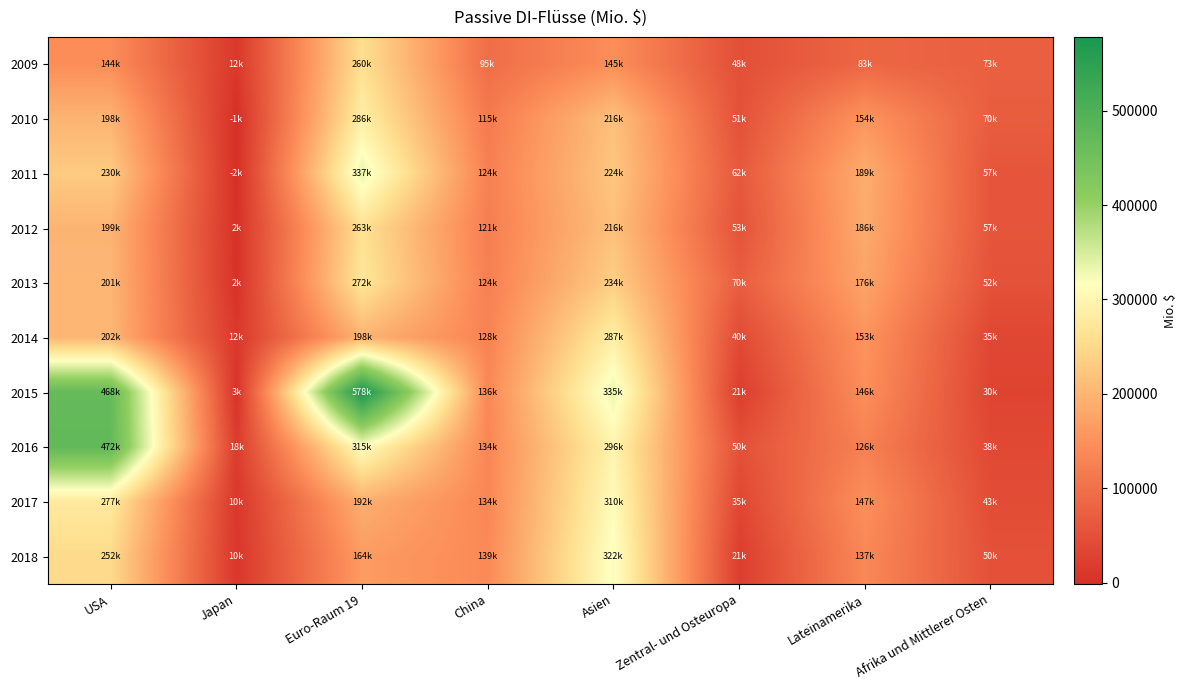

At which category does the chart reach its minimum across all series?

Japan